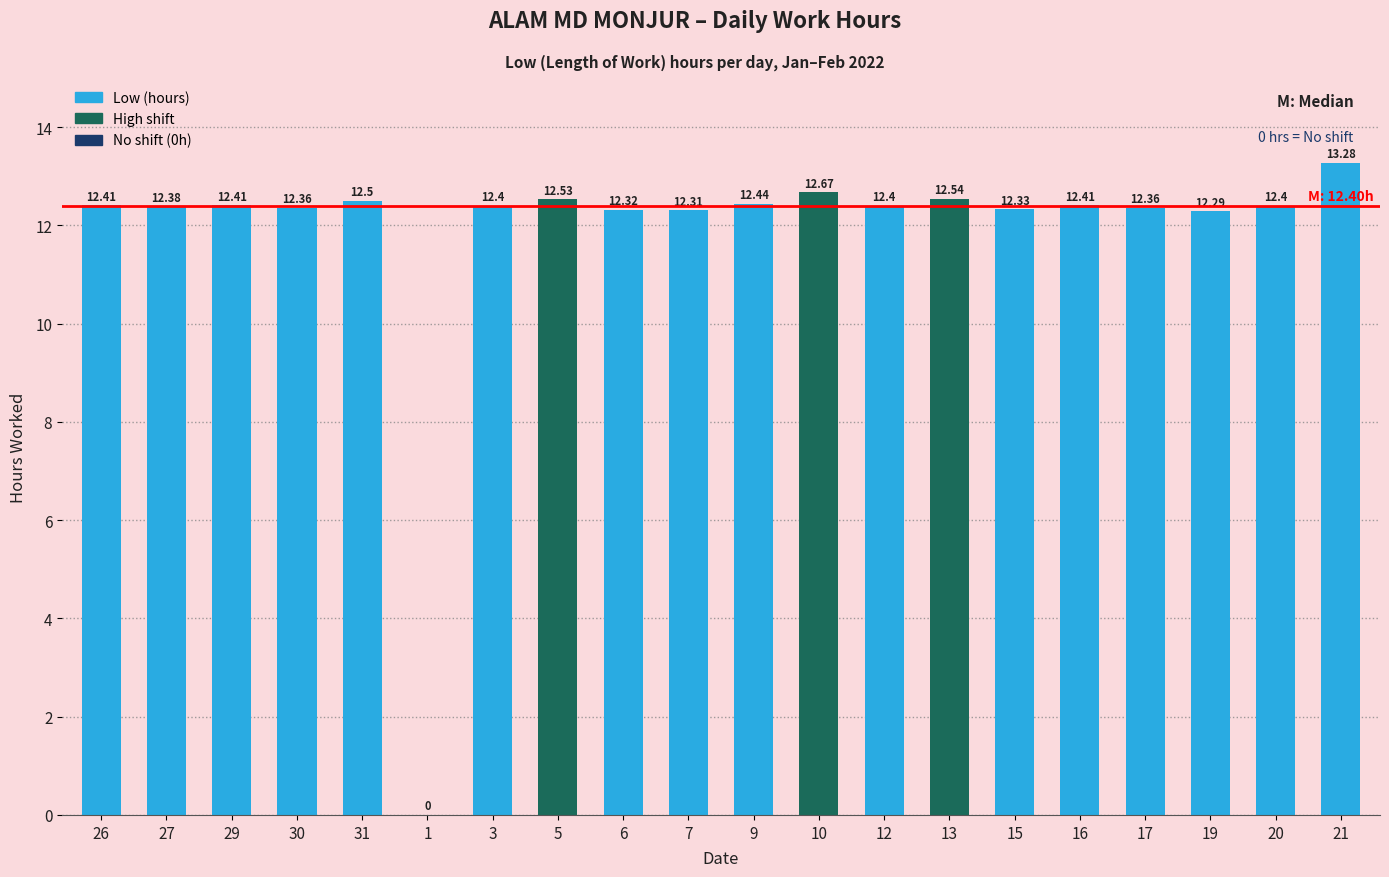

The value at 3 is 12.4. True or false?

True